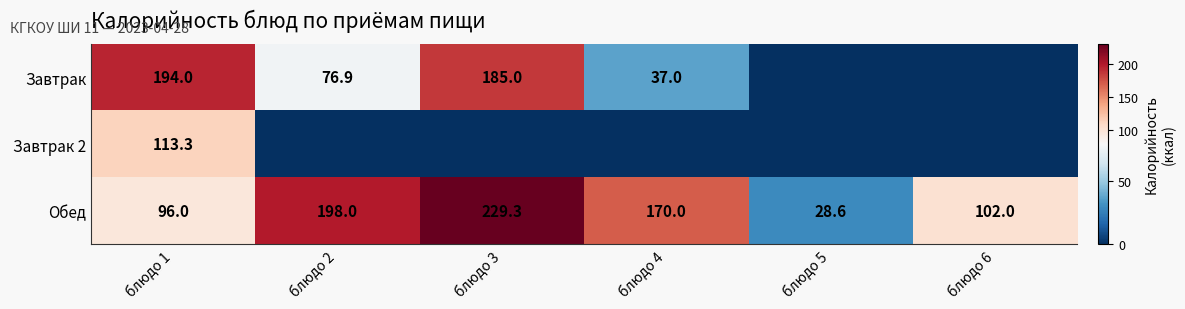

The value of Обед at блюдо 5 is 39.5. True or false?

False